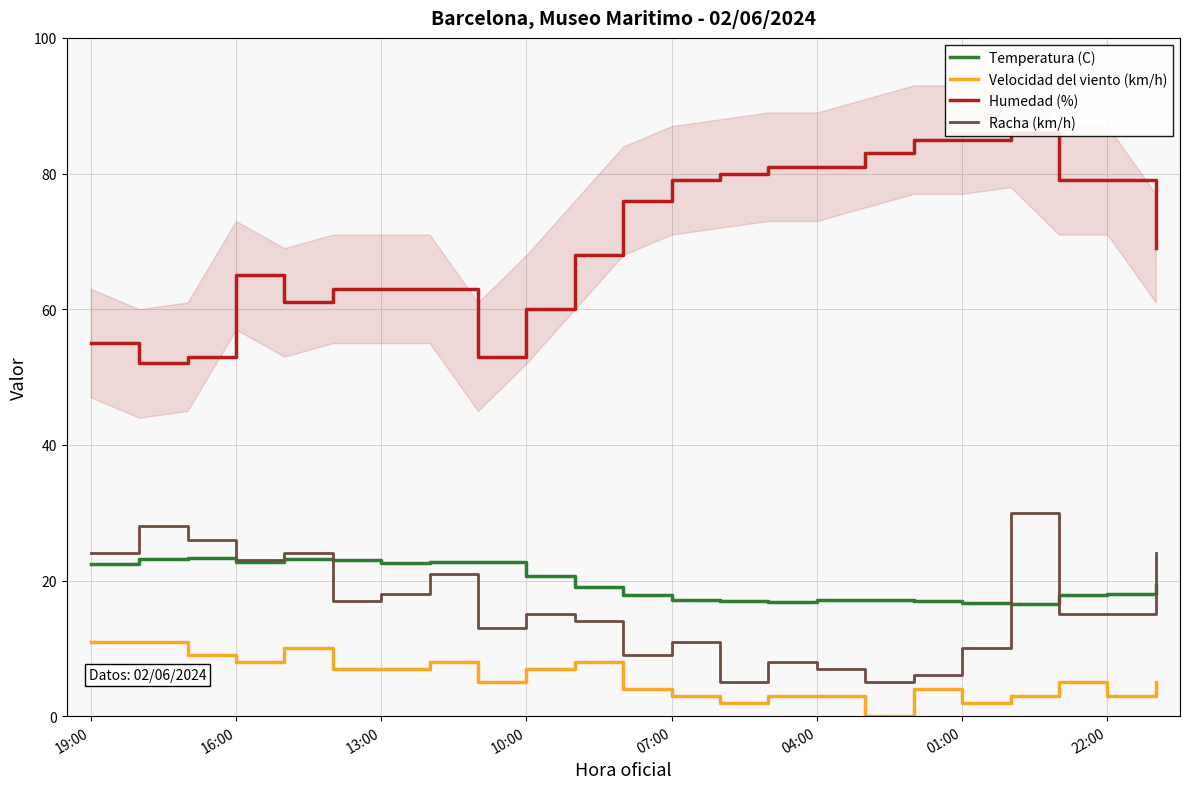

What is the highest value of the Temperatura (C) series?

23.3